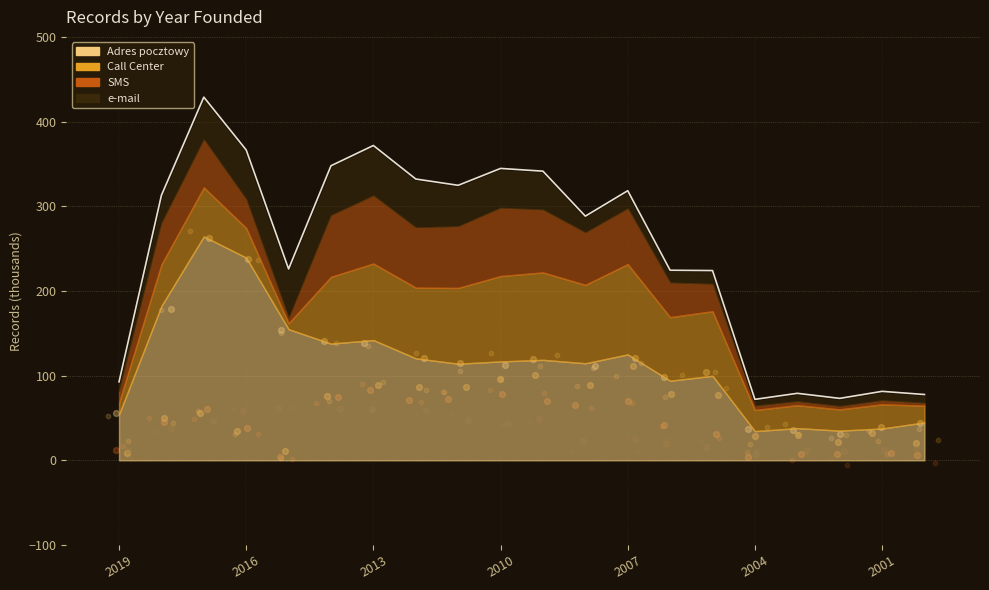

Which series contains the highest Y value?

Adres pocztowy